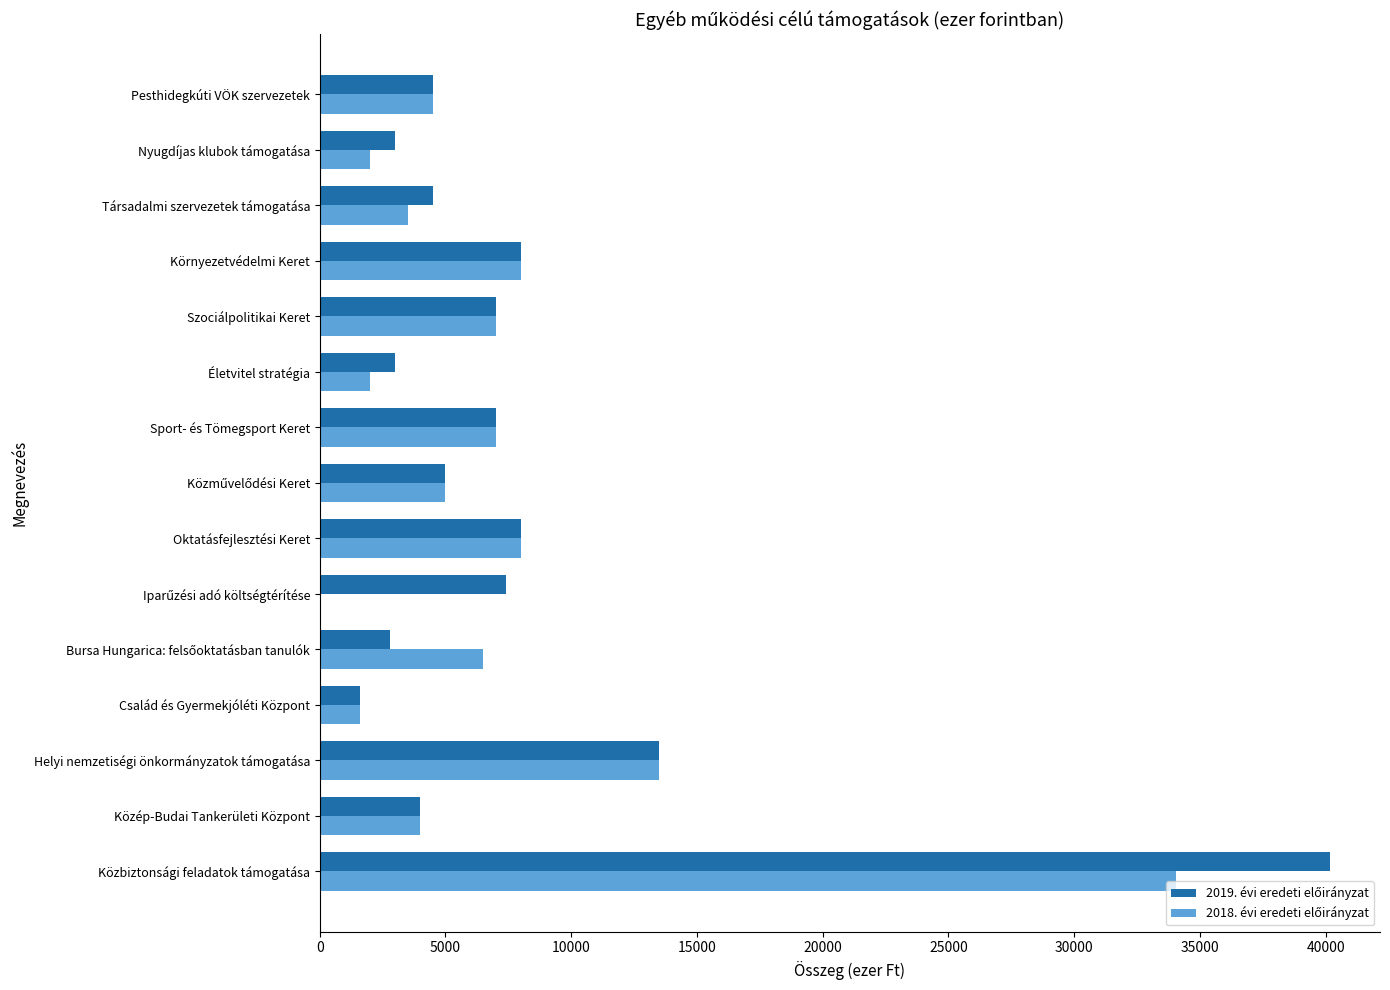

Which category has the highest value across all series?

Közbiztonsági feladatok támogatása